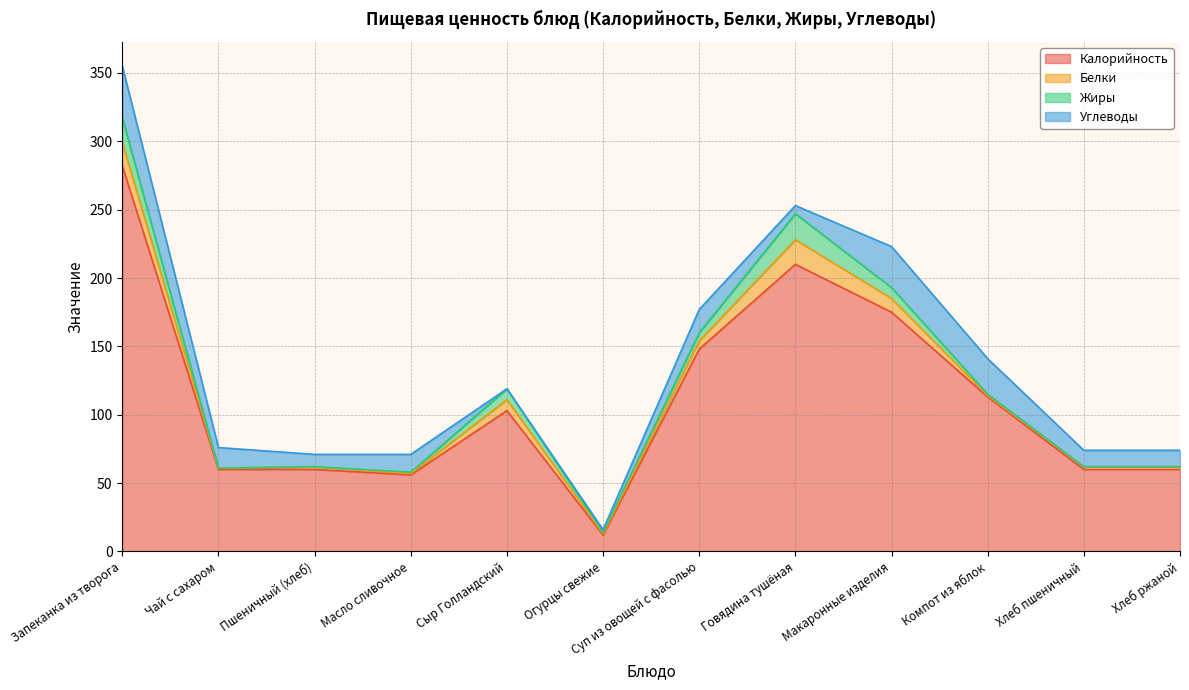

Read the Белки value at Компот из яблок.

1